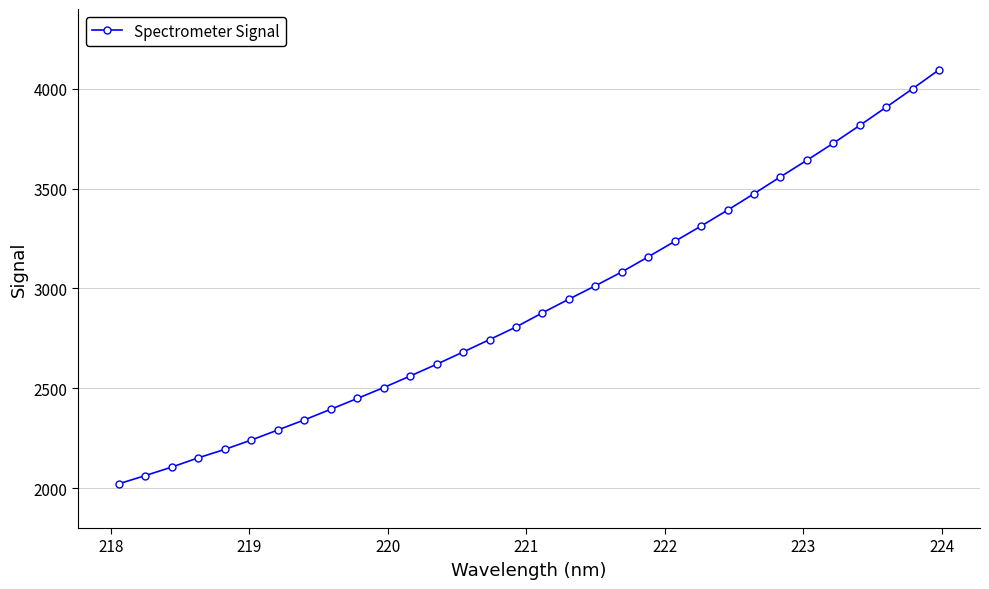

What is the maximum value shown in the chart?

4095.3